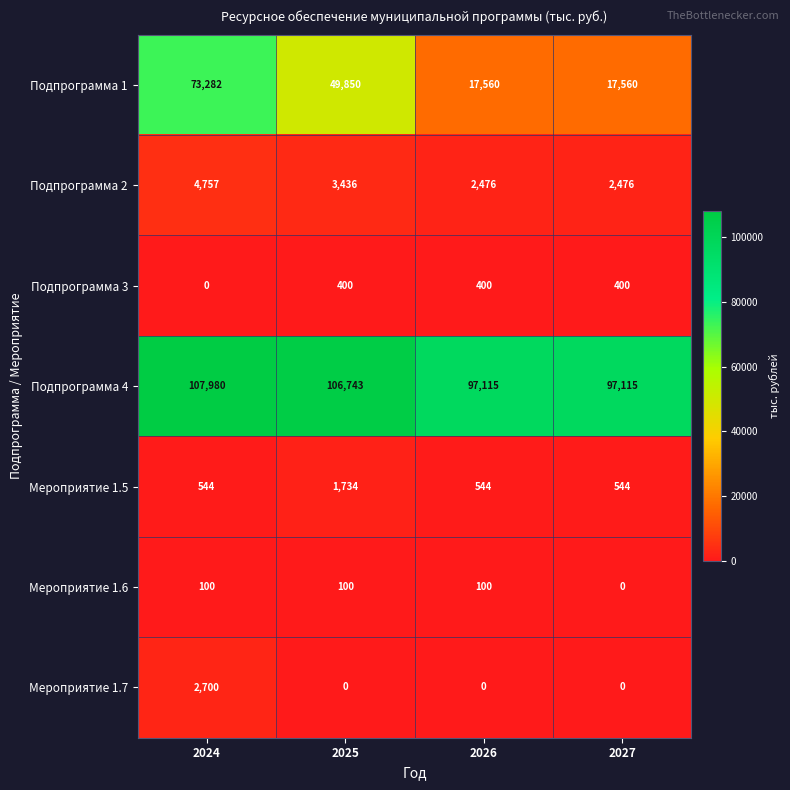

Which category has the highest value across all series?

2024